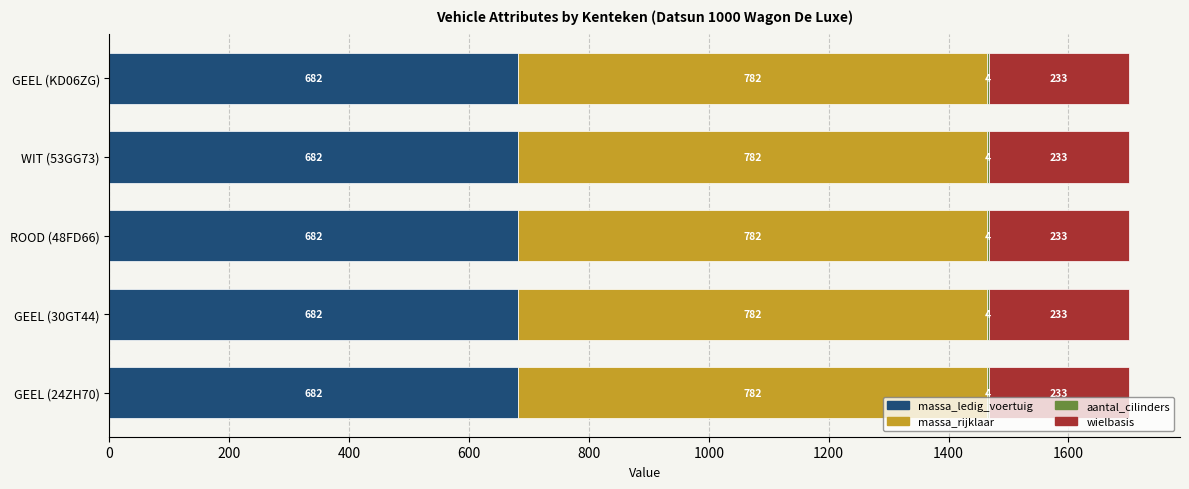

The massa_ledig_voertuig series shows 682 at GEEL (30GT44). True or false?

True